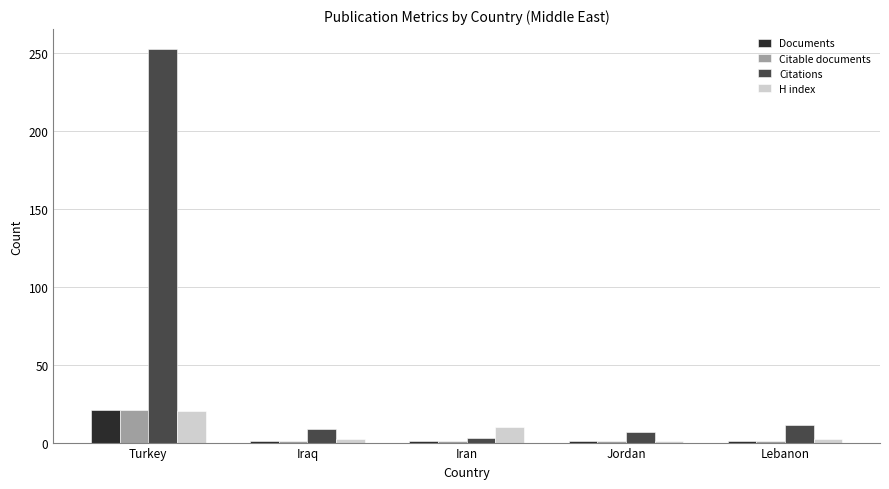

Which category has the highest value in the Documents series?

Turkey